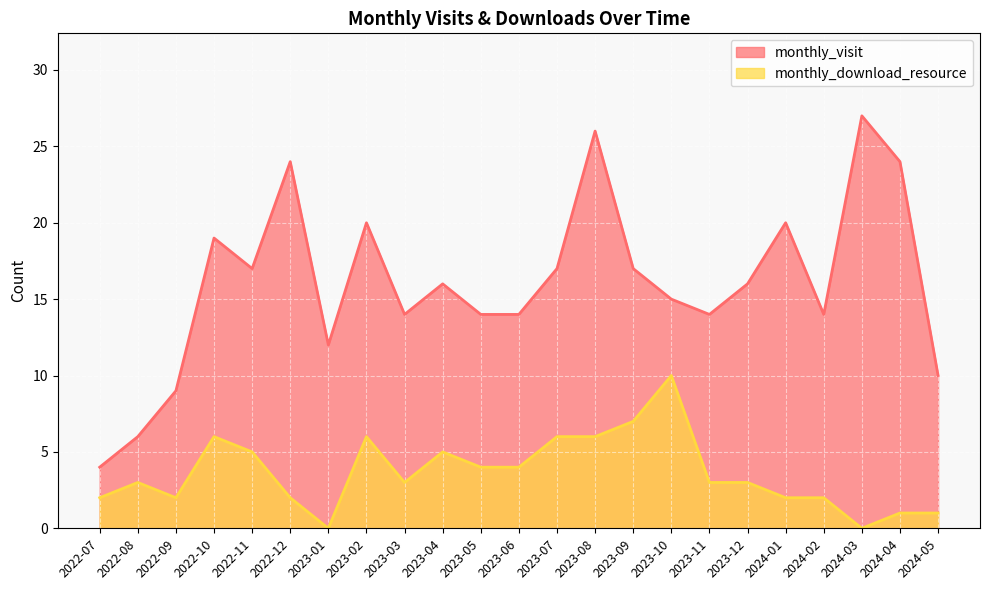

Rank the categories by monthly_visit value from lowest to highest.

2022-07, 2022-08, 2022-09, 2024-05, 2023-01, 2023-03, 2023-05, 2023-06, 2023-11, 2024-02, 2023-10, 2023-04, 2023-12, 2022-11, 2023-07, 2023-09, 2022-10, 2023-02, 2024-01, 2022-12, 2024-04, 2023-08, 2024-03